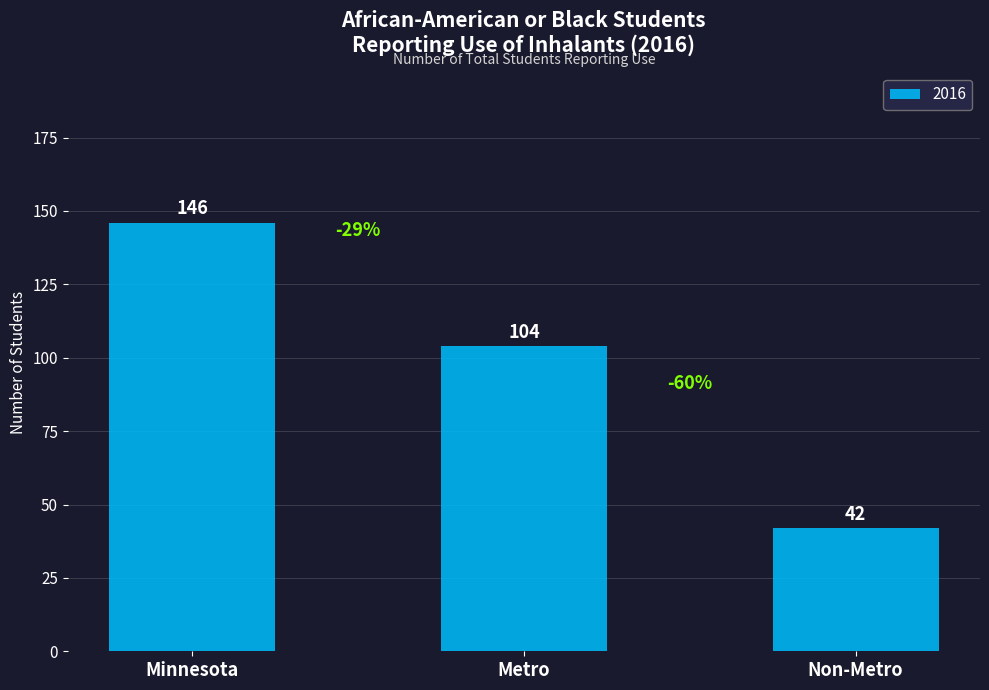

The value at Minnesota is 241. True or false?

False